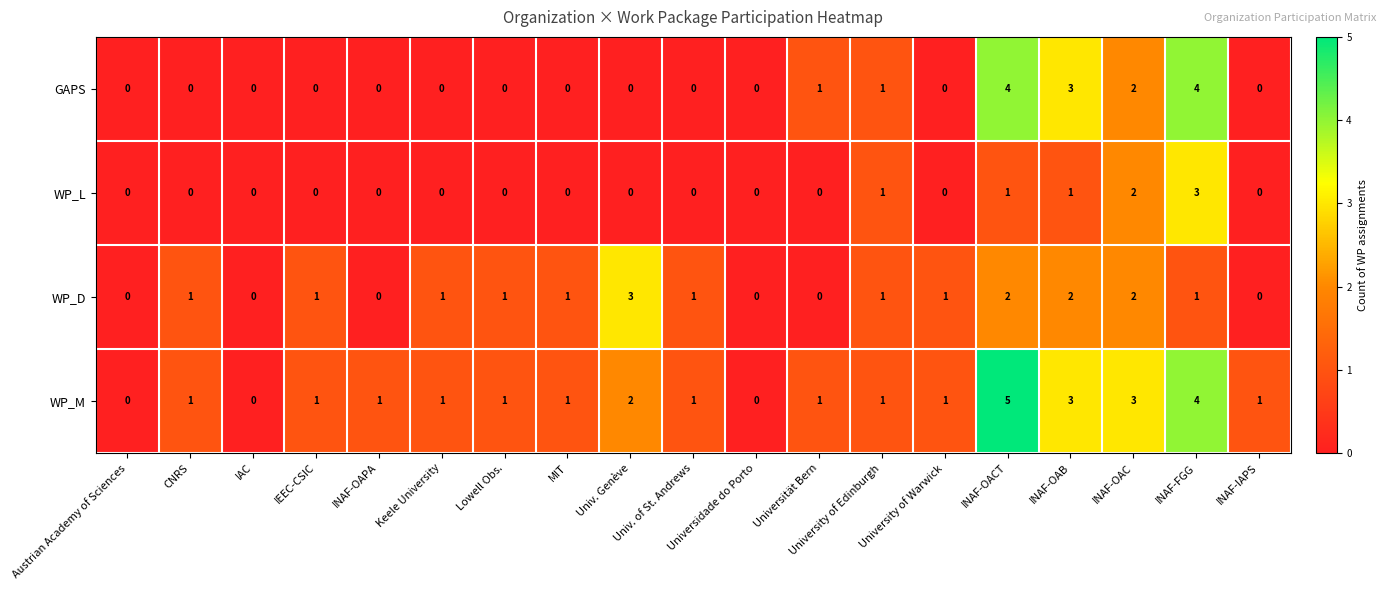

What is the sum of the WP_M values at Lowell Obs. and INAF-OAB?

4